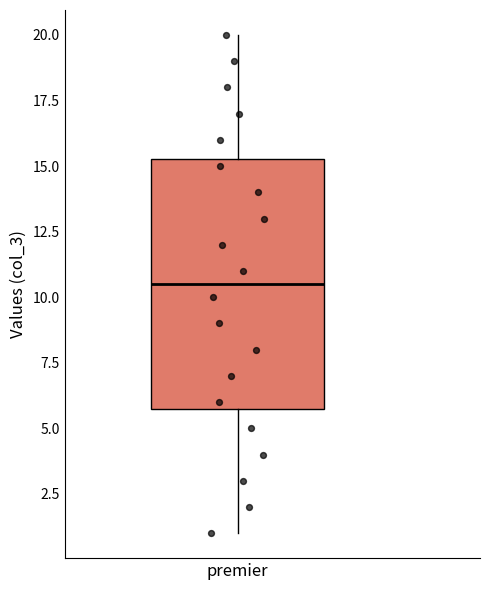

Transcribe this box plot: give where the median line is, the range the box spans, and where the two whiskers end, as read against the y-axis. The values are not printed on the chart, so give them approximately, as read against the axis.

median 10.5, box 6.0 to 15.5, whiskers 1.0 to 20.0